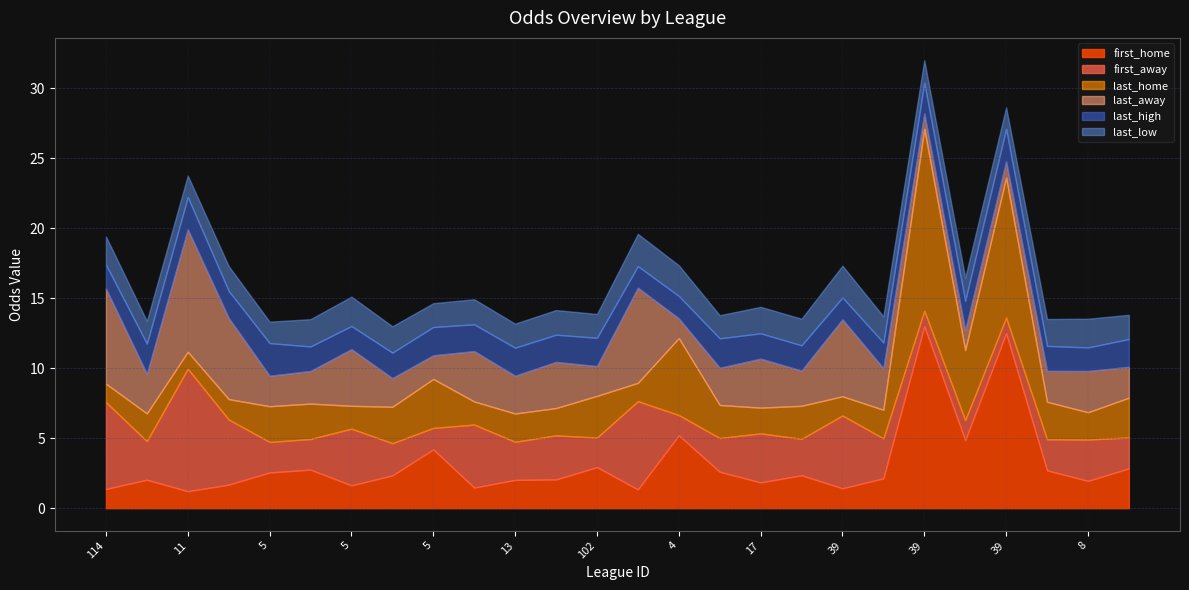

What is the difference between the maximum and minimum values in the last_home series?

11.8